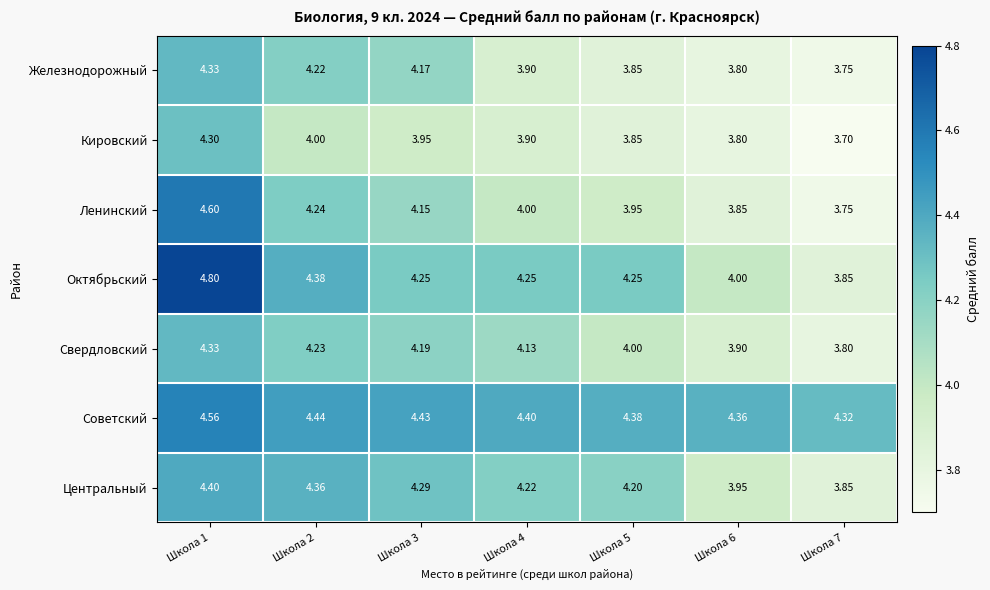

Is the value of Железнодорожный at Школа 3 greater than the value of Центральный at Школа 2?

No